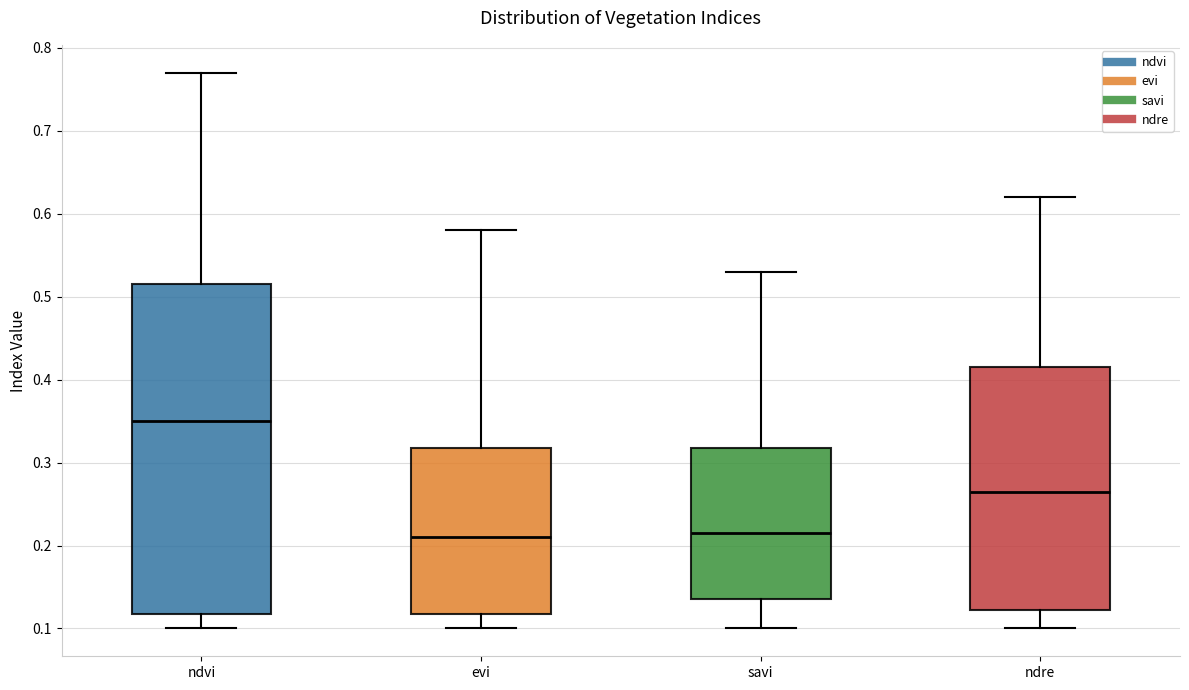

Where does the upper whisker of the box for savi end on the y-axis? The values are not printed on the chart, so give them approximately, as read against the axis.

0.53